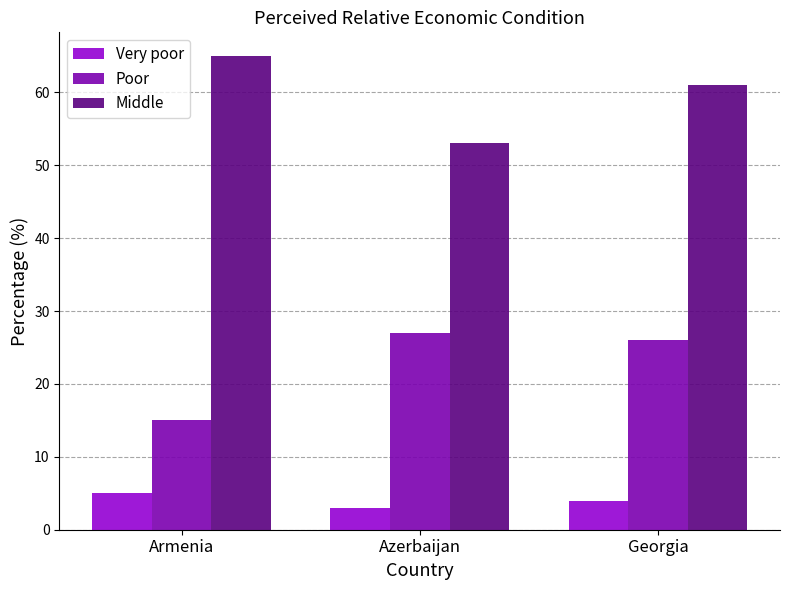

What is the spread (max minus min) of values at Georgia?

57